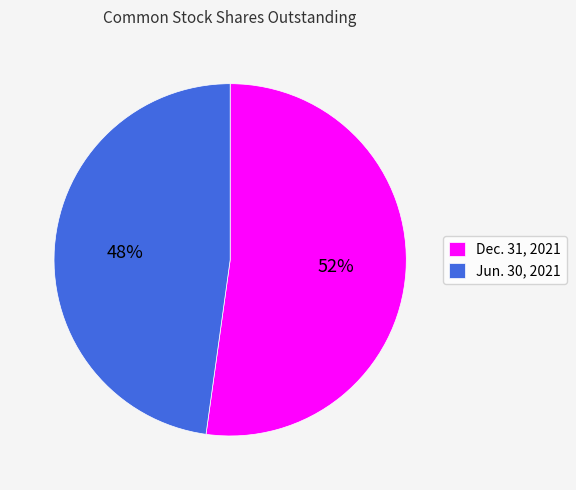

Which slice represents more than half of the pie?

Dec. 31, 2021